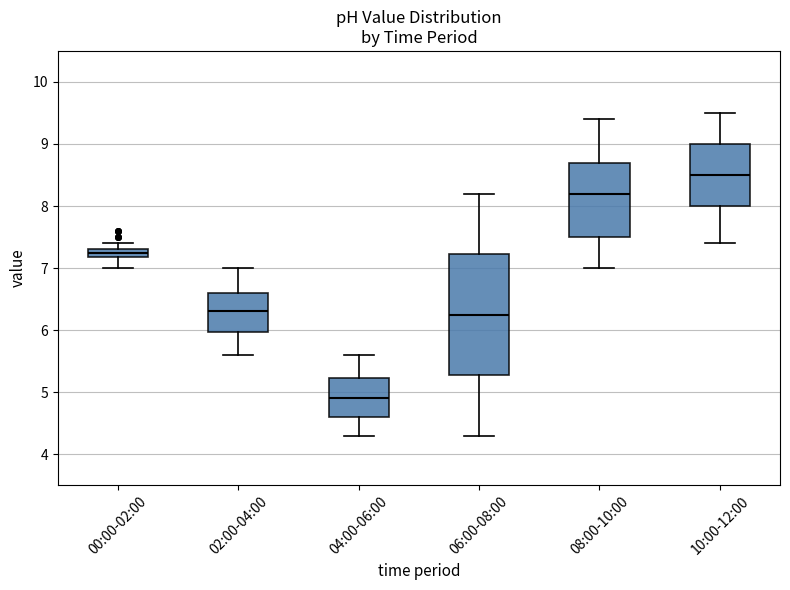

Where does the upper whisker of the box for 08:00-10:00 end on the y-axis? The values are not printed on the chart, so give them approximately, as read against the axis.

9.4